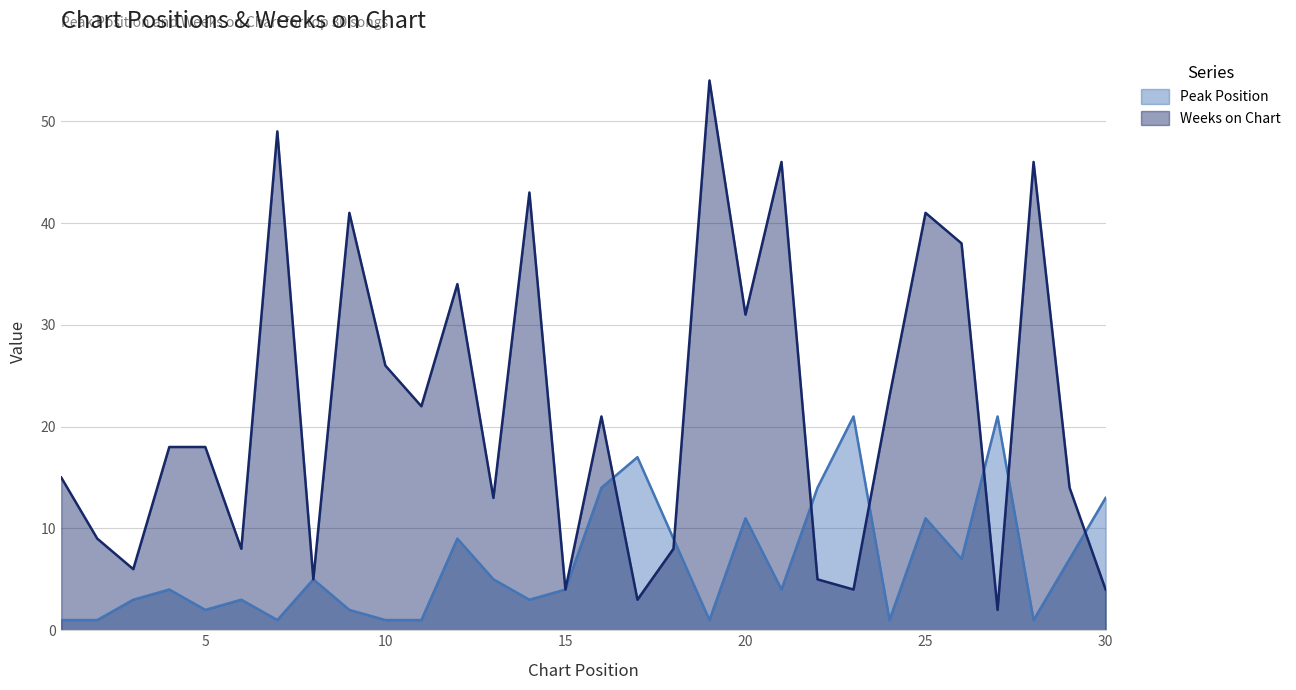

What is the difference between the maximum and minimum values in the Peak Position series?

20